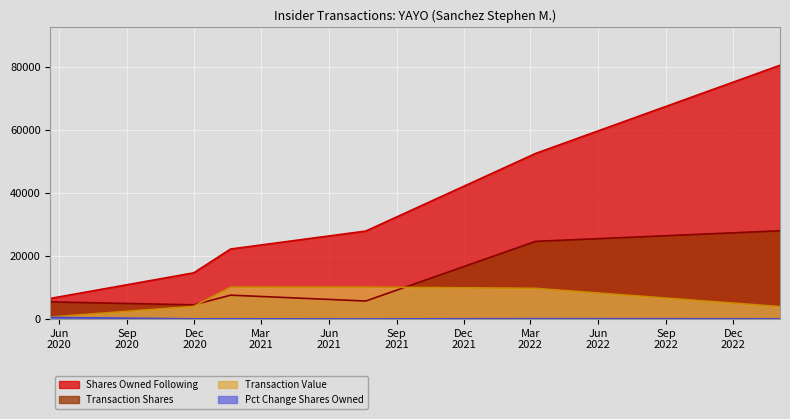

The pctchgSharesOwned series shows 44 at 2020-11-30. True or false?

True